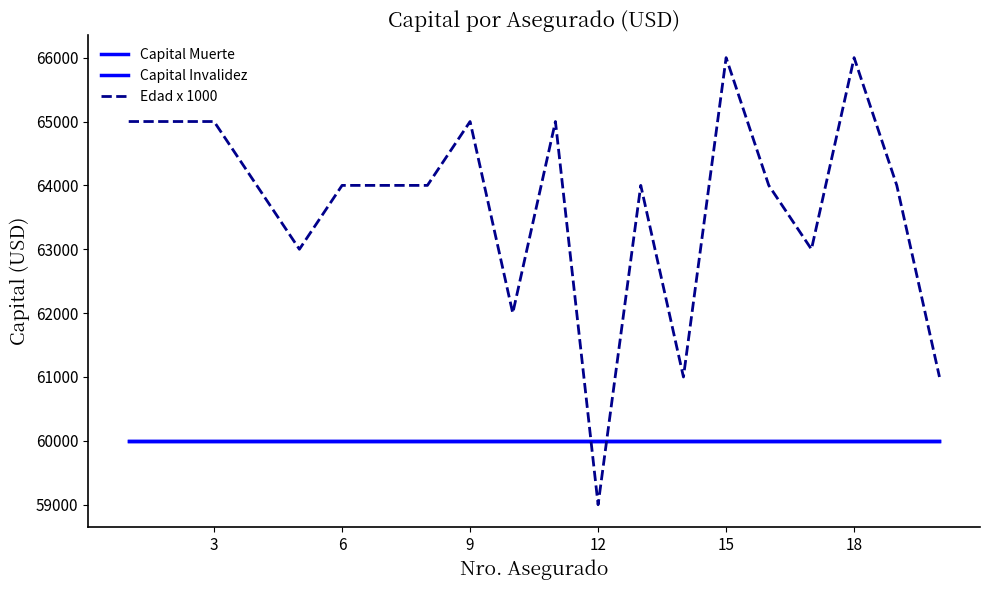

Is this an area chart (filled region under the line)?

No